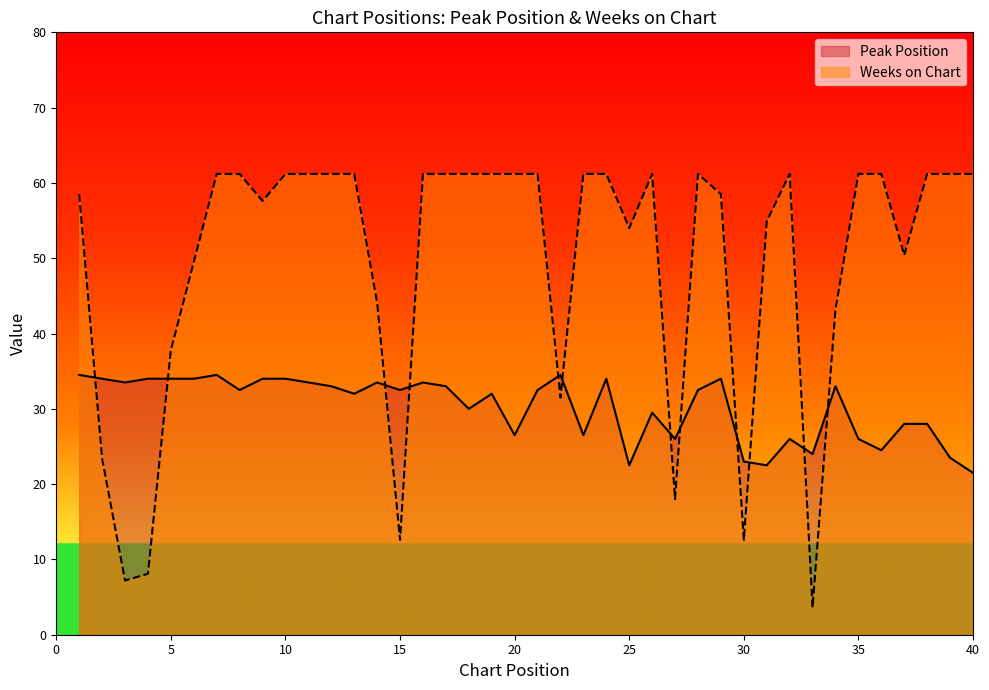

What is the difference between the second highest and minimum values in the Peak Position series?

13.0